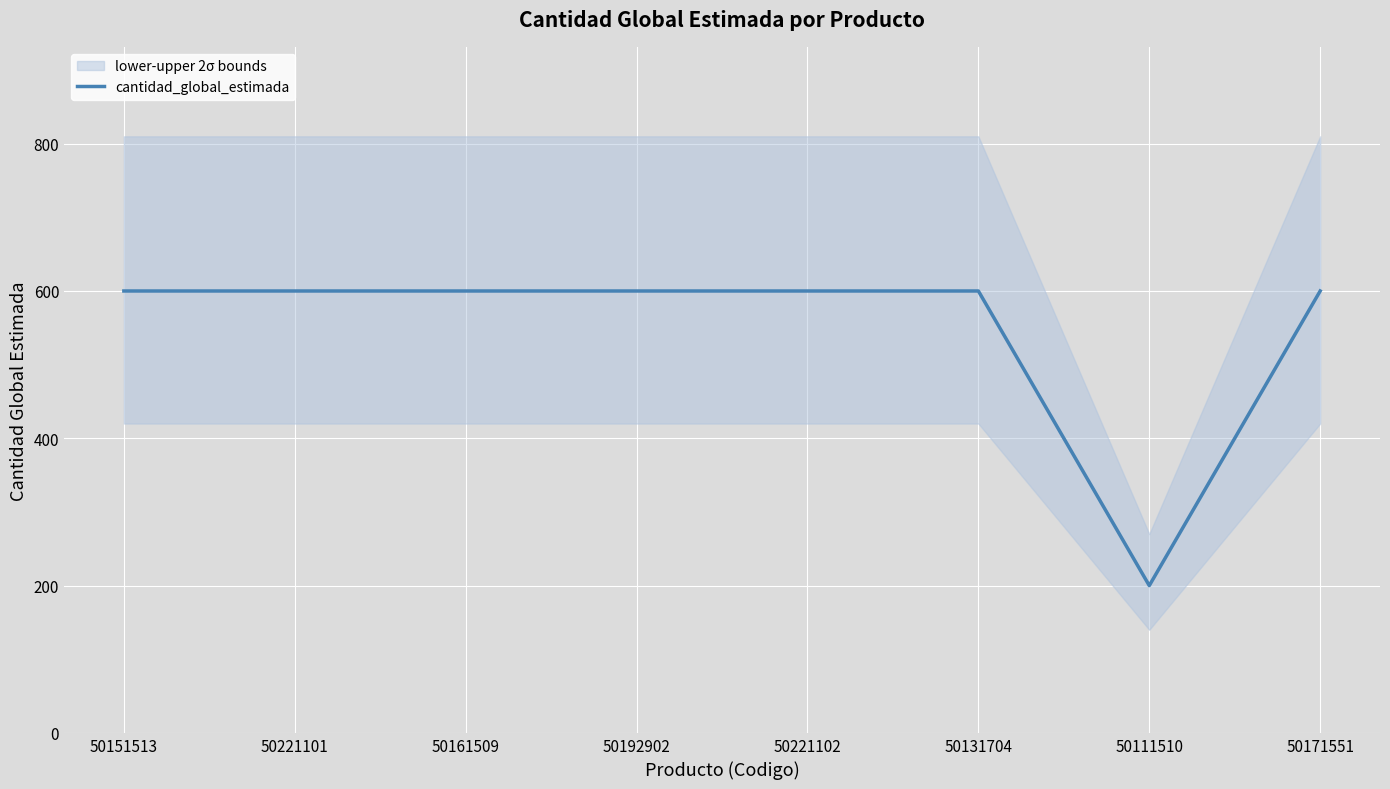

Rank the categories by value from lowest to highest.

50111510, 50151513, 50221101, 50161509, 50192902, 50221102, 50131704, 50171551